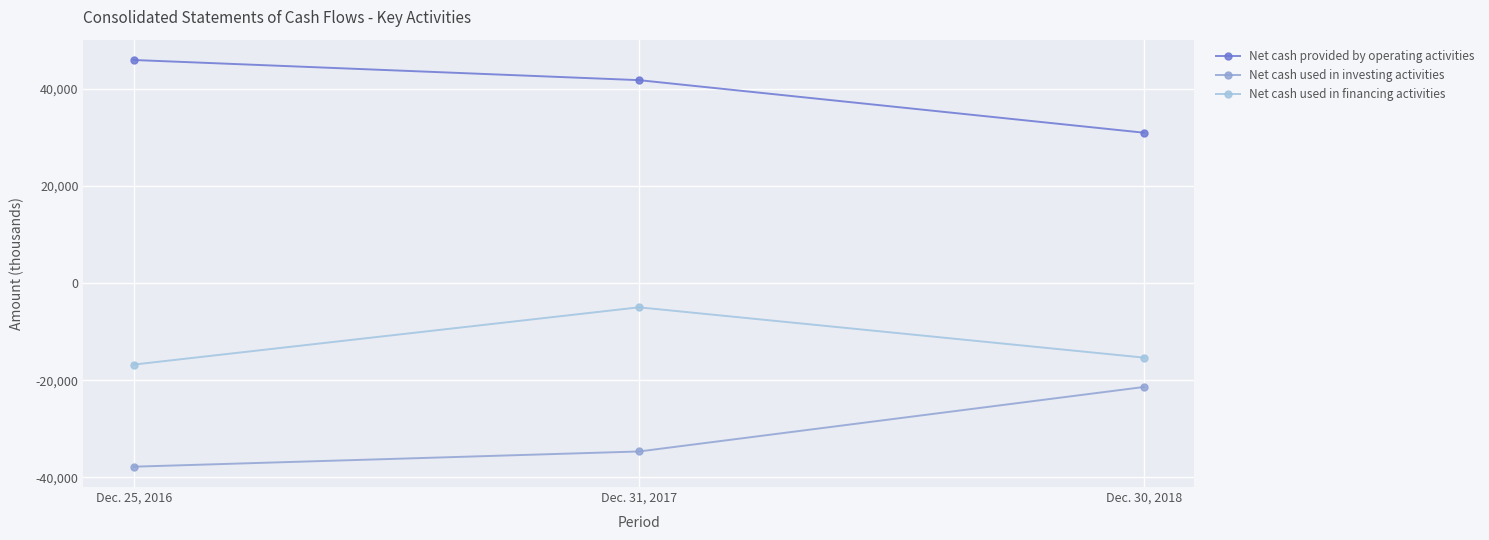

Between Dec. 31, 2017 and Dec. 30, 2018, which series saw the biggest shift?

Net cash used in investing activities